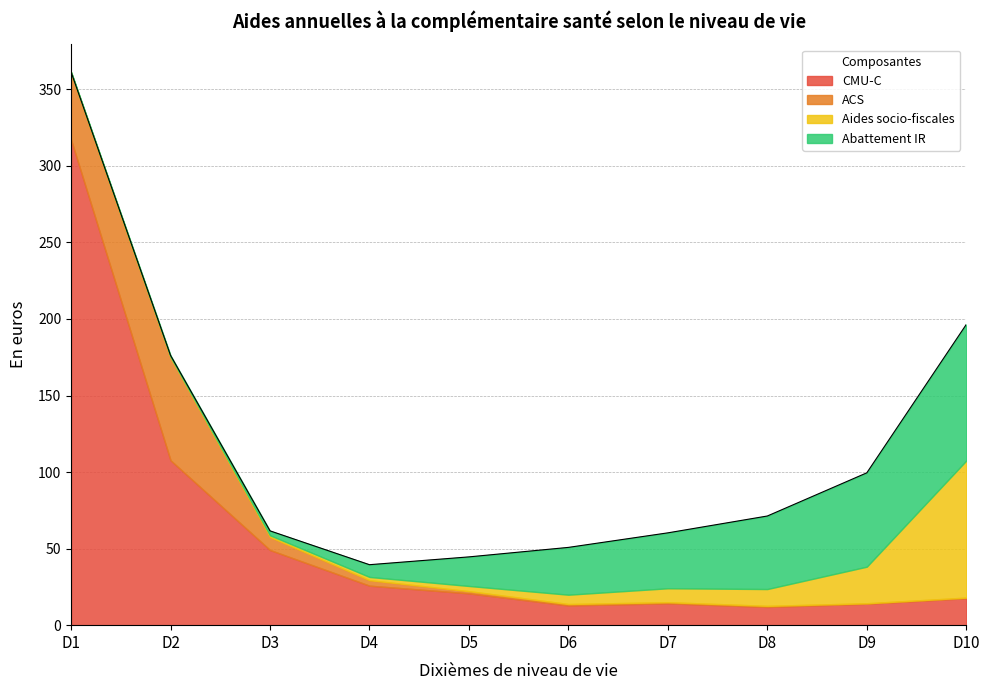

Reading left to right, extract all data points from this chart.

CMU-C: D1=317.1	D2=107.7	D3=49.1	D4=25.8	D5=20.8	D6=12.9	D7=14.3	D8=11.9	D9=14.0	D10=17.6
ACS: D1=43.5	D2=67.2	D3=8.5	D4=3.6	D5=1.4	D6=0.9	D7=0.7	D8=0.7	D9=0.3	D10=0.4
Aides socio-fiscales: D1=0.6	D2=0.4	D3=1.1	D4=2.1	D5=3.4	D6=6.1	D7=9.1	D8=11.0	D9=23.9	D10=89.5
Abattement IR: D1=0.1	D2=0.9	D3=2.9	D4=8.0	D5=19.0	D6=30.9	D7=36.2	D8=47.7	D9=61.3	D10=88.9